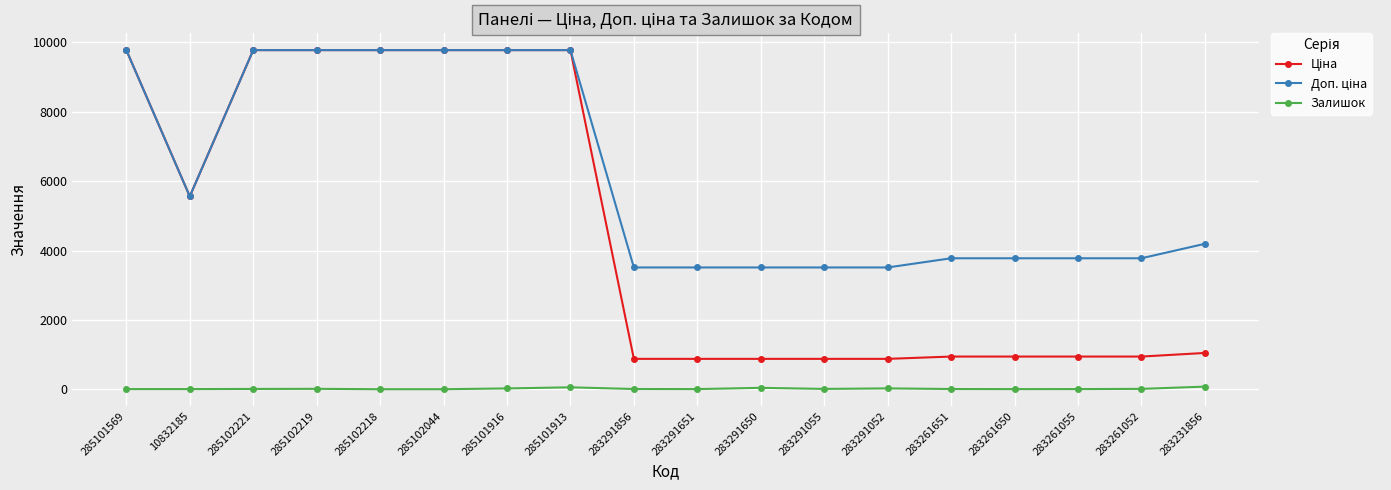

The value of Залишок at 285102221 is 11.0. True or false?

True